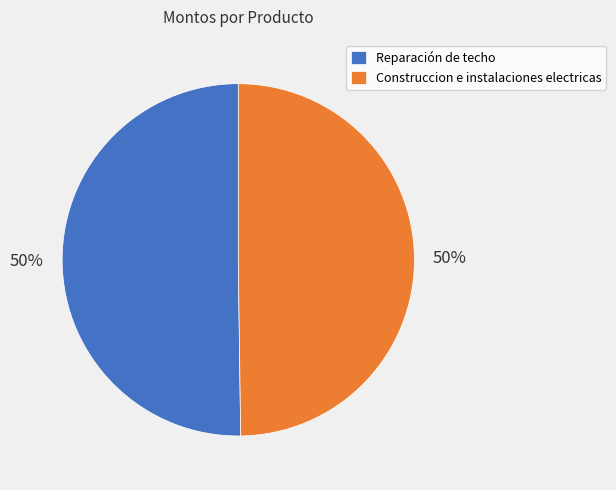

Approximately how many times larger is the value at Reparación de techo compared to Construccion e instalaciones electricas?

1.0